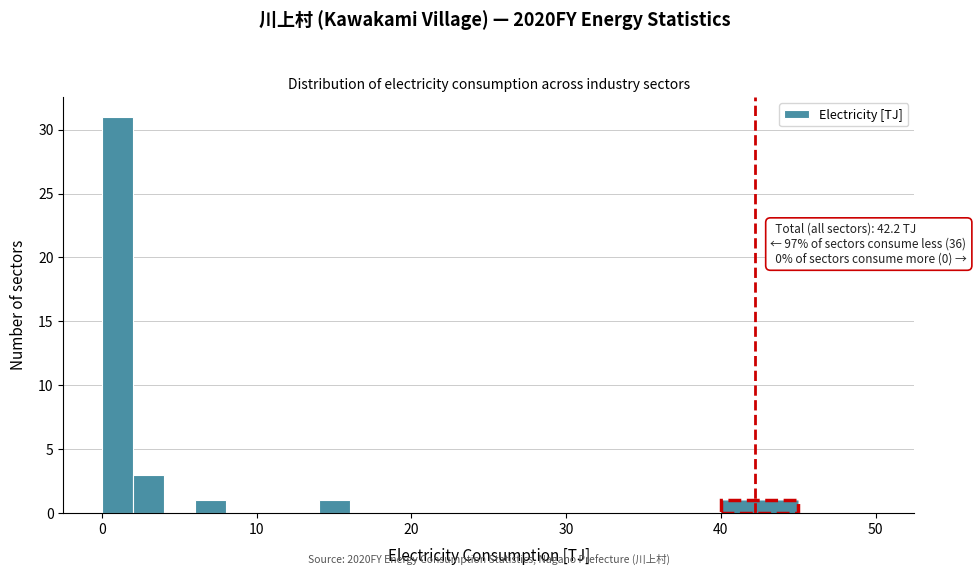

Read against the x-axis, roughly where is the centre of the tallest bar?

1